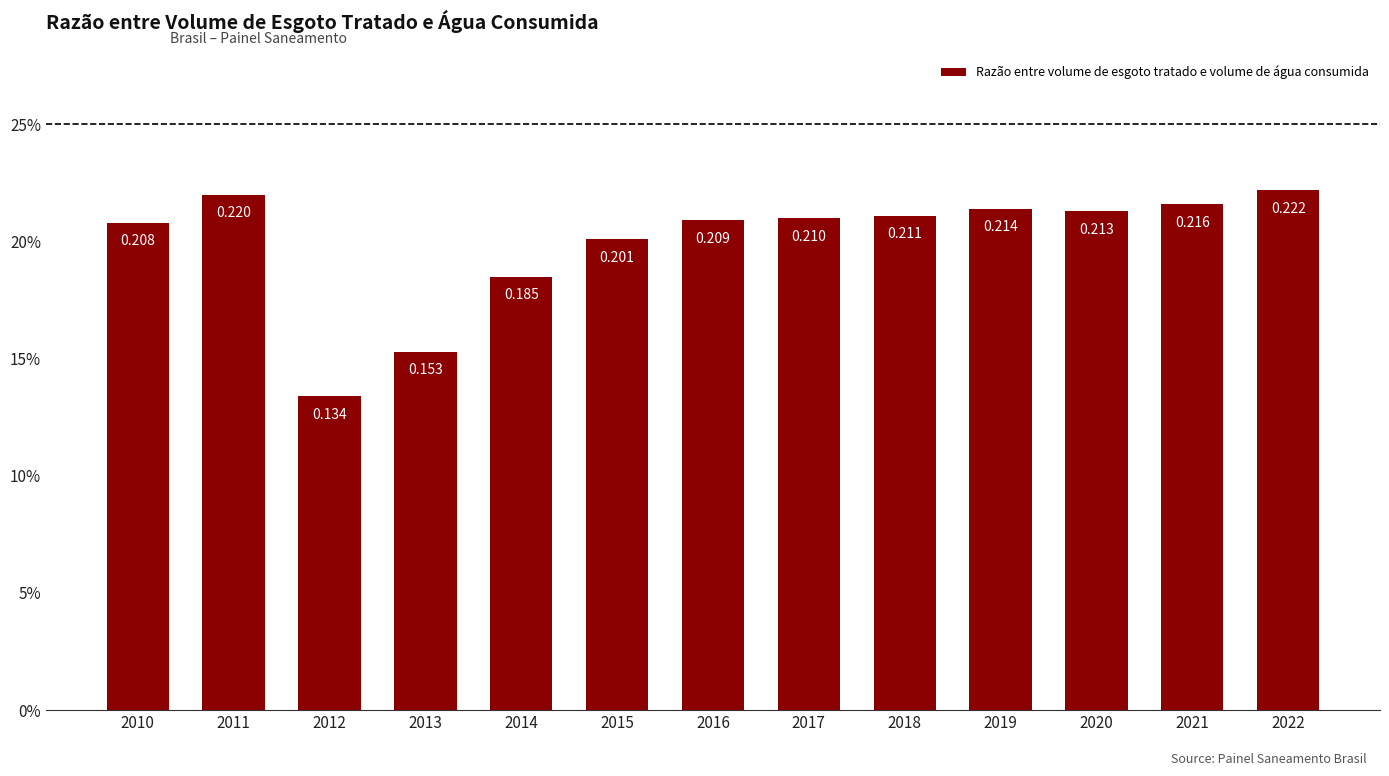

Does the chart contain any negative values?

No